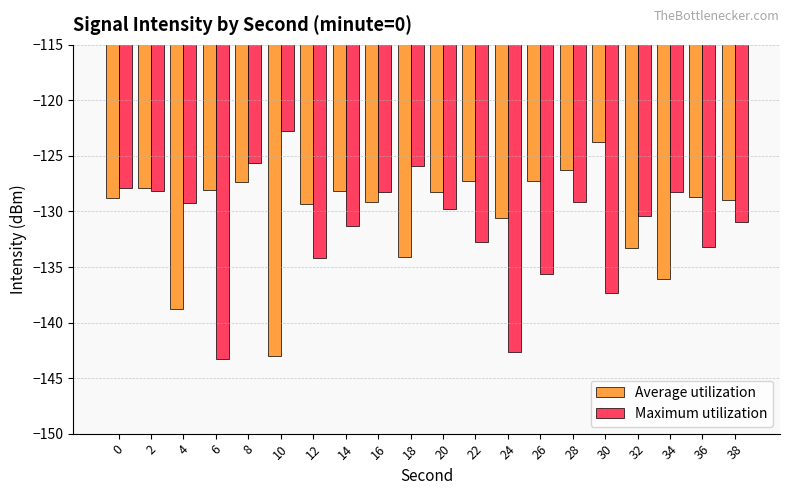

At 32, list the series in order from smallest to largest.

Average utilization, Maximum utilization